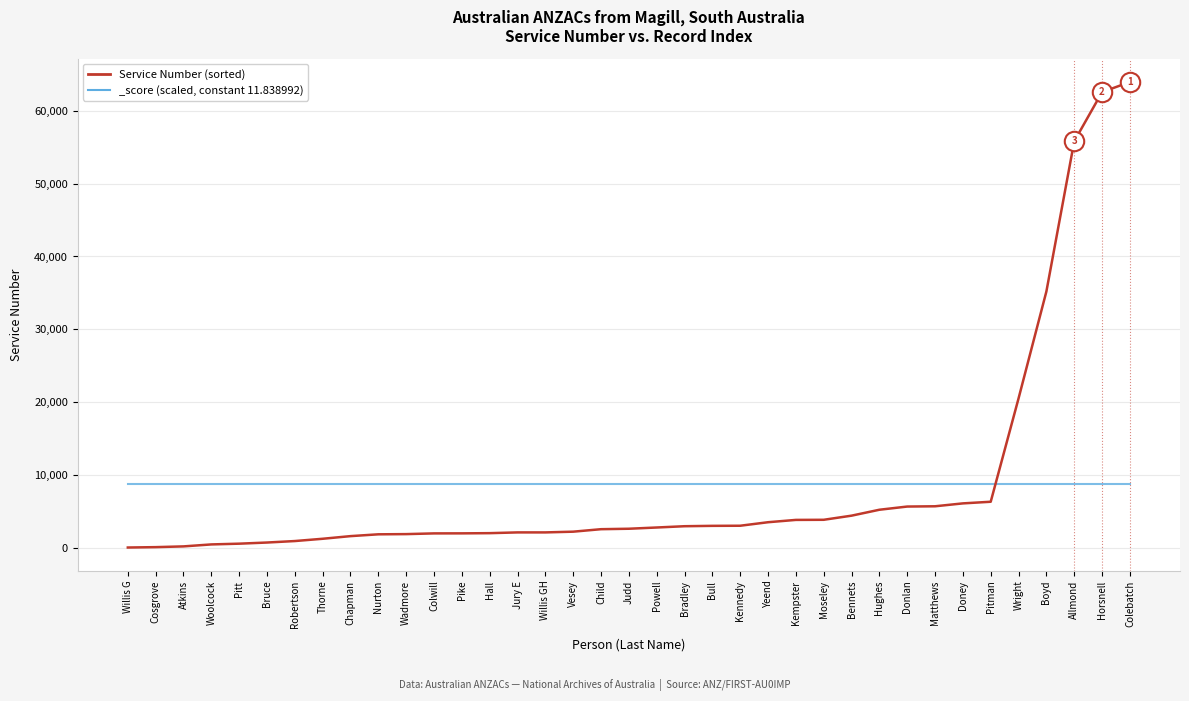

Approximately how many times larger is the value at Boyd compared to Bull?

11.6